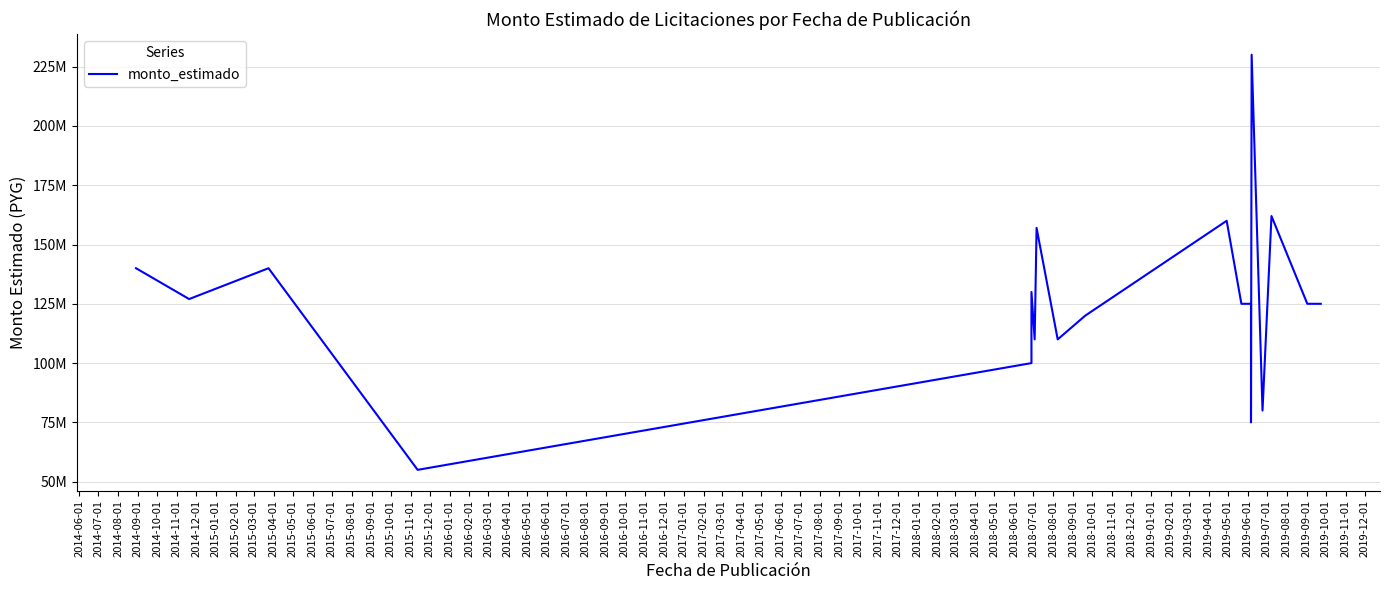

Count the number of categories in the chart.

20